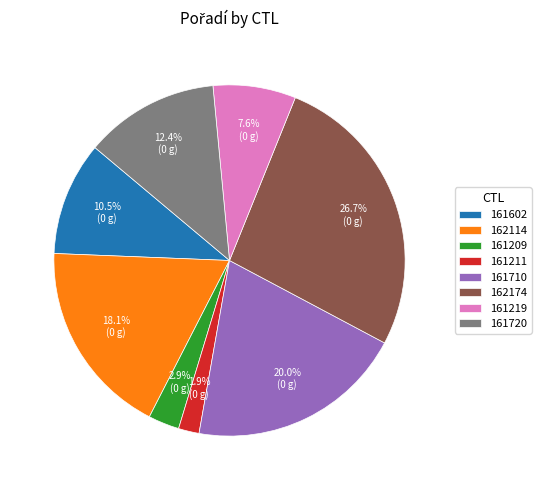

What portion of the pie excludes 161720?

87.6%